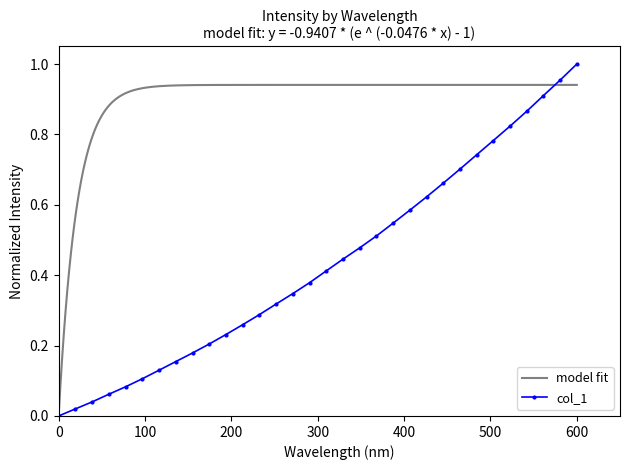

True or false: col_1 has more than 1 points higher than both neighbors.

False